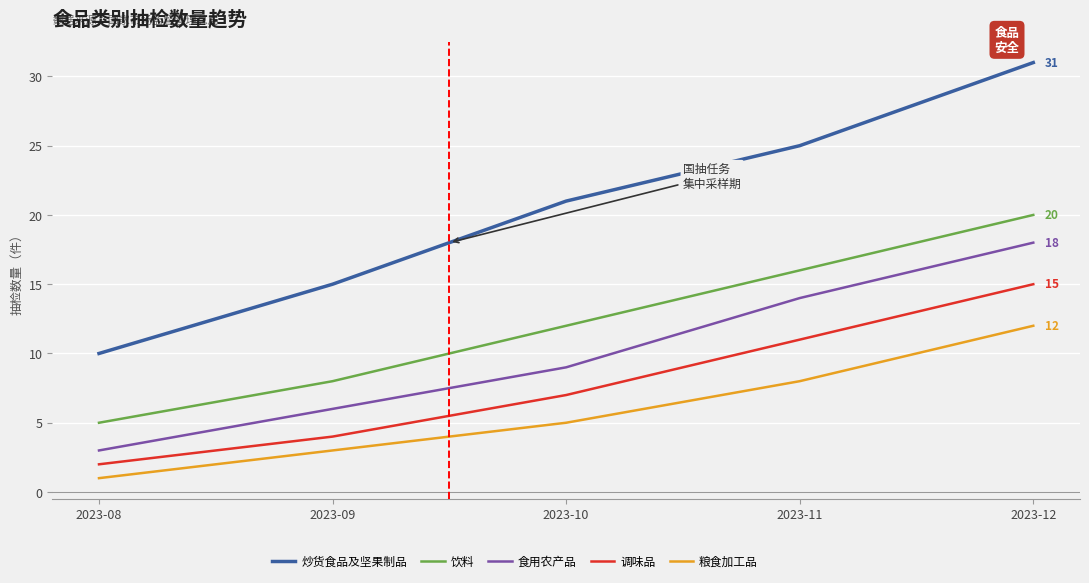

True or false: 食用农产品 has more than 2 points higher than both neighbors.

False